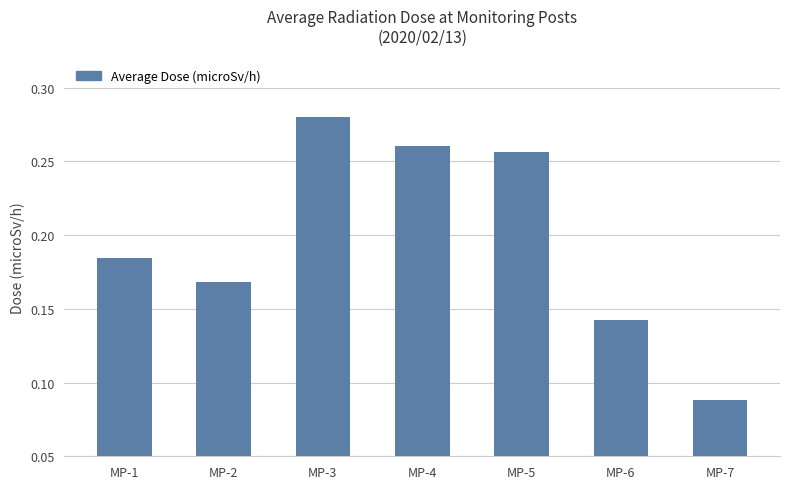

Rank the categories by value from highest to lowest.

MP-3, MP-4, MP-5, MP-1, MP-2, MP-6, MP-7